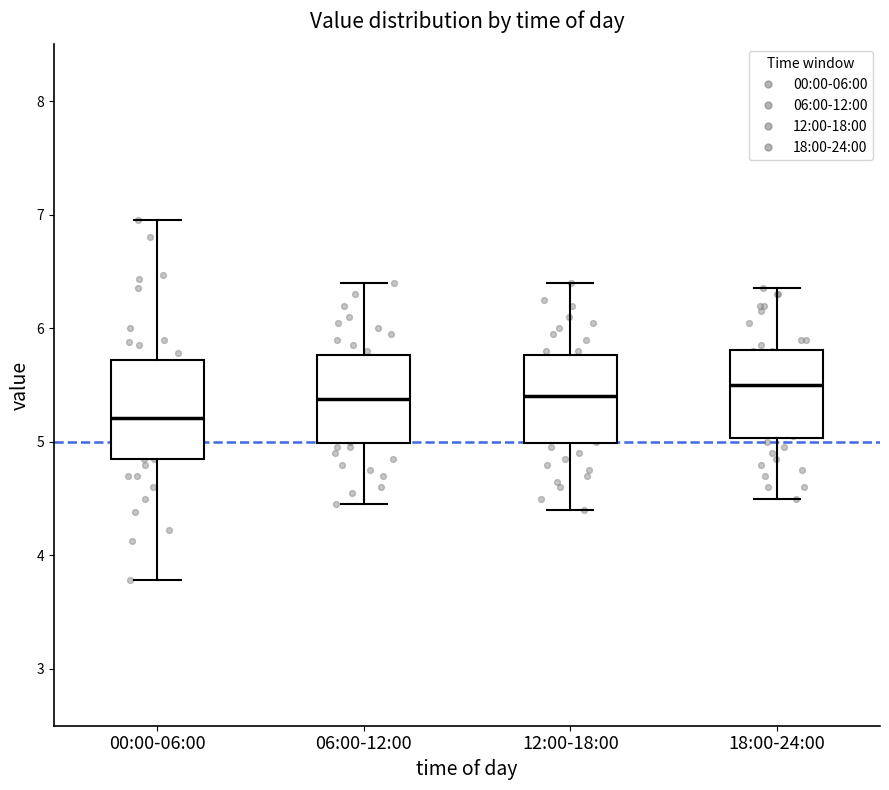

Reading left to right, read every box against the y-axis: the position of its median line, the range the box covers, and the ends of its whiskers. The values are not printed on the chart, so give them approximately, as read against the axis.

00:00-06:00: median 5.2, box 4.9 to 5.7, whiskers 3.8 to 7.0
06:00-12:00: median 5.4, box 5.0 to 5.8, whiskers 4.5 to 6.4
12:00-18:00: median 5.4, box 5.0 to 5.8, whiskers 4.4 to 6.4
18:00-24:00: median 5.5, box 5.0 to 5.8, whiskers 4.5 to 6.4